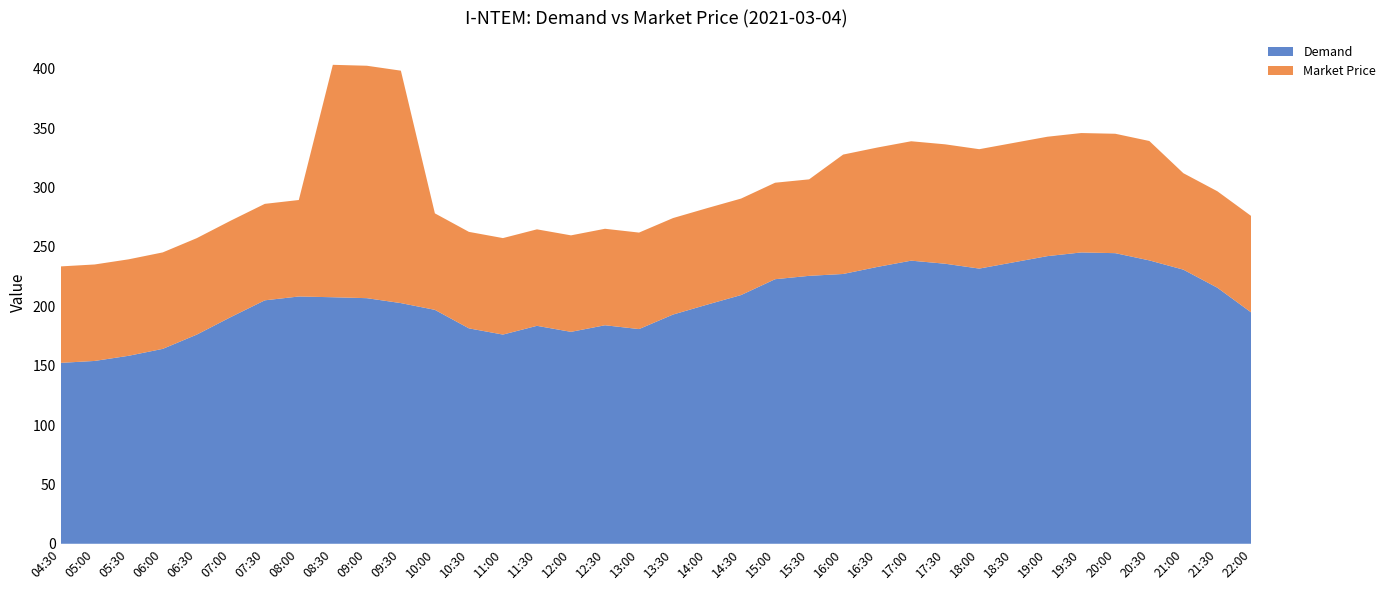

Reading left to right, what are all the values shown in this chart?

Demand: 04:30=152.4	05:00=154.0	05:30=158.4	06:00=164.2	06:30=176.2	07:00=190.9	07:30=205.1	08:00=208.3	08:30=207.7	09:00=206.9	09:30=202.7	10:00=197.0	10:30=181.4	11:00=176.2	11:30=183.6	12:00=178.5	12:30=184.1	13:00=180.8	13:30=193.1	14:00=201.4	14:30=209.5	15:00=222.8	15:30=225.7	16:00=227.3	16:30=233.2	17:00=238.5	17:30=235.9	18:00=231.8	18:30=237.0	19:00=242.3	19:30=245.4	20:00=244.8	20:30=238.7	21:00=230.9	21:30=215.7	22:00=194.7
Market Price: 04:30=81.3	05:00=81.3	05:30=81.3	06:00=81.3	06:30=81.3	07:00=81.3	07:30=81.3	08:00=81.3	08:30=195.8	09:00=195.8	09:30=195.8	10:00=81.3	10:30=81.3	11:00=81.3	11:30=81.3	12:00=81.3	12:30=81.3	13:00=81.3	13:30=81.3	14:00=81.3	14:30=81.3	15:00=81.3	15:30=81.3	16:00=100.6	16:30=100.6	17:00=100.6	17:30=100.6	18:00=100.6	18:30=100.6	19:00=100.6	19:30=100.6	20:00=100.6	20:30=100.6	21:00=81.3	21:30=81.3	22:00=81.3